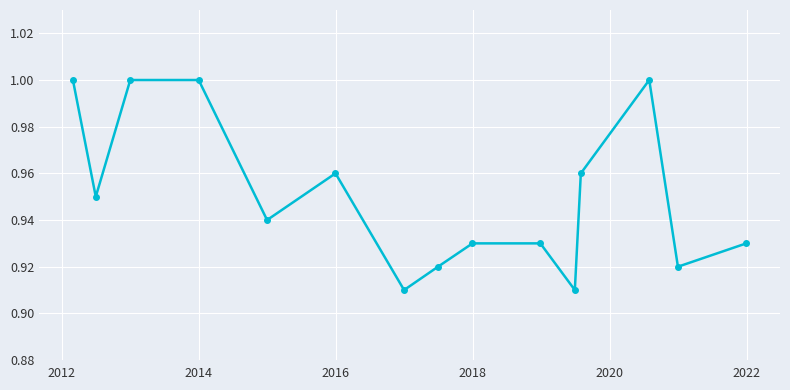

What is the sum of all values?

14.3